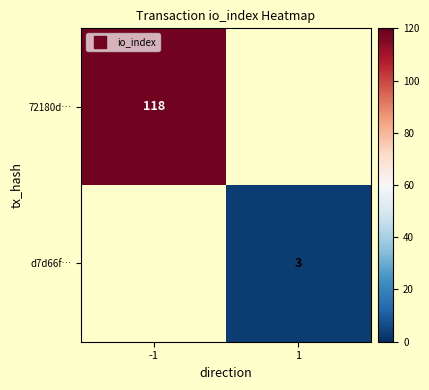

Rank the categories by 72180d… value from lowest to highest.

-1, 1